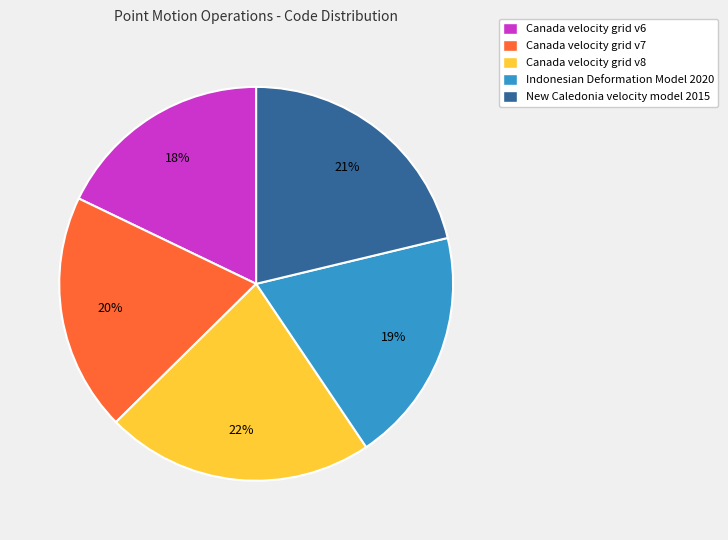

Is there a majority slice in this chart?

No